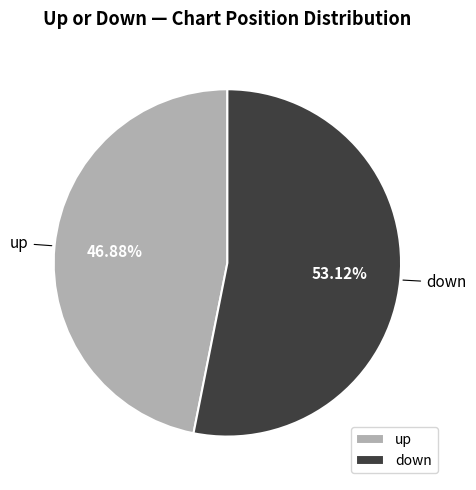

What percentage do down and up together represent?

100.0%